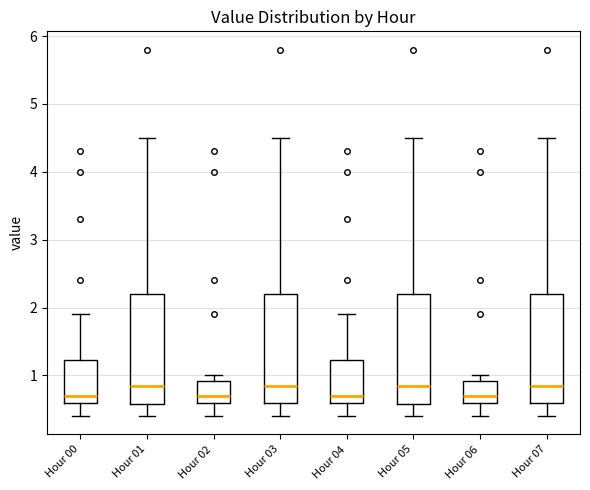

Reading left to right, read every box against the y-axis: the position of its median line, the range the box covers, and the ends of its whiskers. The values are not printed on the chart, so give them approximately, as read against the axis.

Hour 00: median 0.7, box 0.6 to 1.2, whiskers 0.4 to 1.9
Hour 01: median 0.9, box 0.6 to 2.2, whiskers 0.4 to 4.5
Hour 02: median 0.7, box 0.6 to 0.9, whiskers 0.4 to 1.0
Hour 03: median 0.9, box 0.6 to 2.2, whiskers 0.4 to 4.5
Hour 04: median 0.7, box 0.6 to 1.2, whiskers 0.4 to 1.9
Hour 05: median 0.9, box 0.6 to 2.2, whiskers 0.4 to 4.5
Hour 06: median 0.7, box 0.6 to 0.9, whiskers 0.4 to 1.0
Hour 07: median 0.9, box 0.6 to 2.2, whiskers 0.4 to 4.5